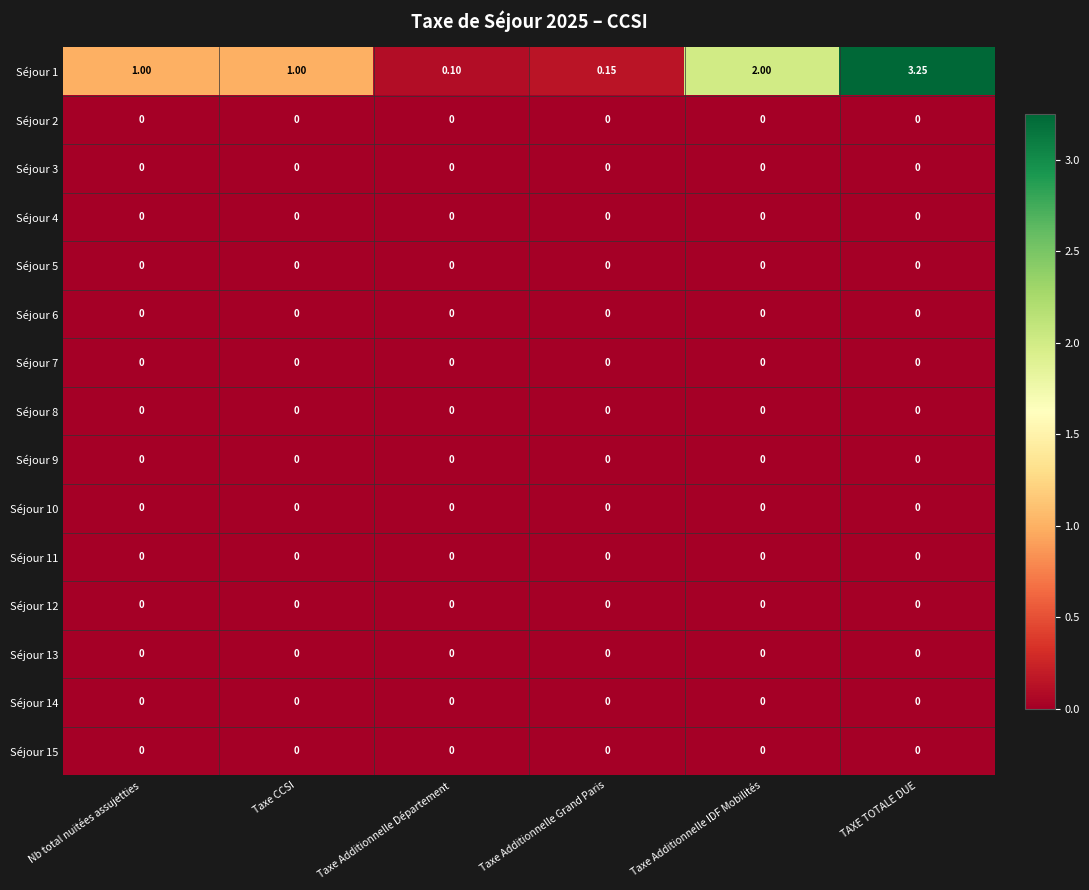

Which category has the highest value across all series?

TAXE TOTALE DUE